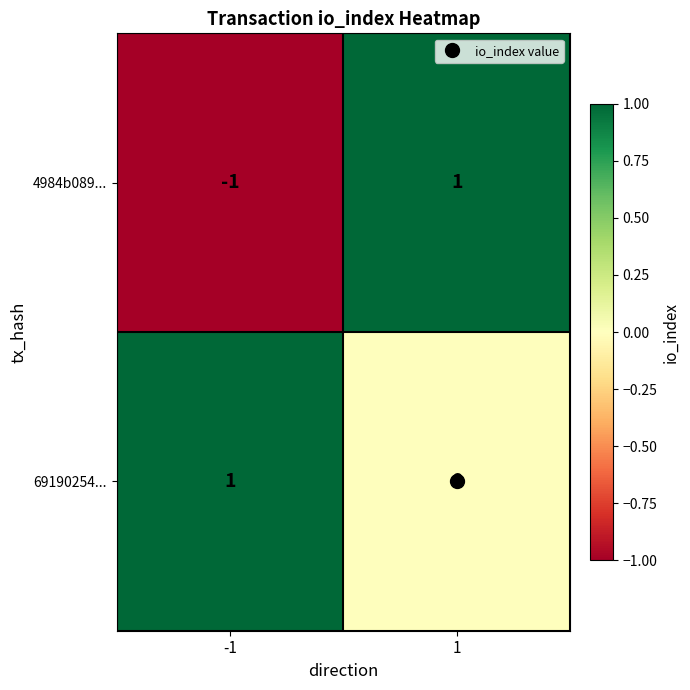

The value of 4984b089... at 1 is 1. True or false?

True